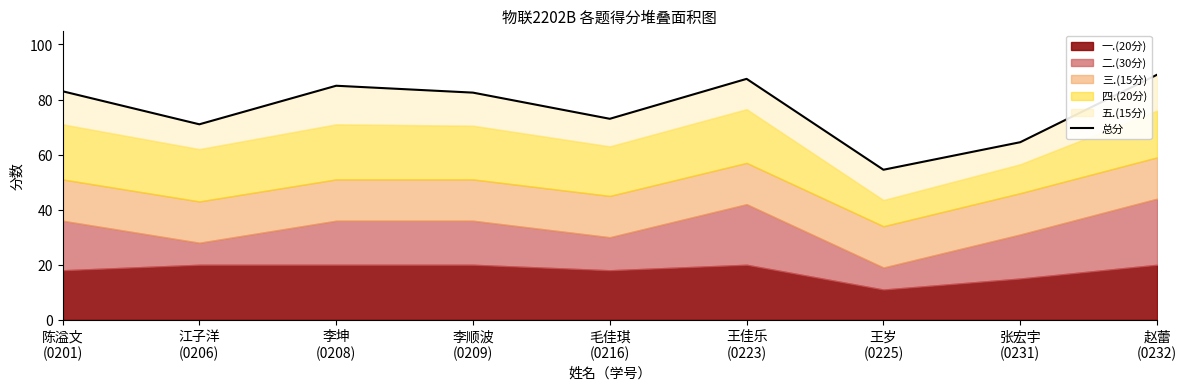

Which label corresponds to the smallest value in the chart?

王岁
(0225)